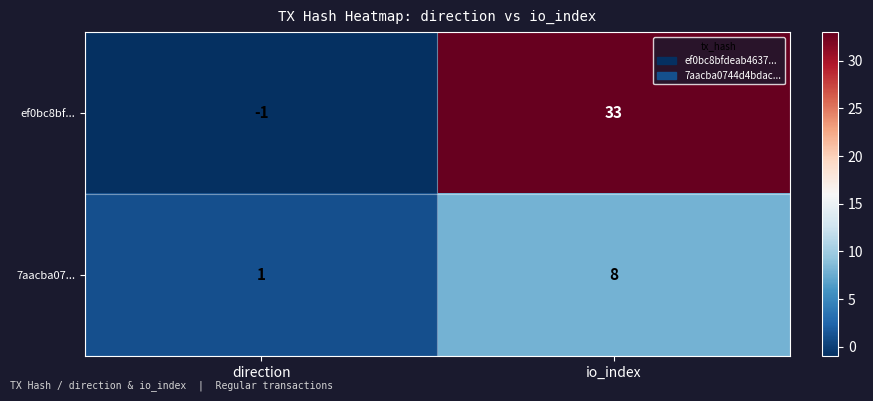

List the series in order of their overall mean, lowest first.

7aacba07..., ef0bc8bf...